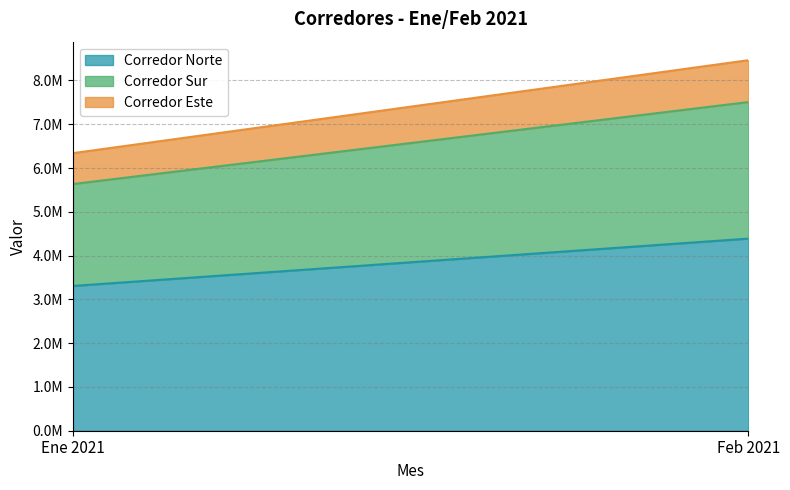

Rank the series at Feb 2021 from lowest to highest value.

Corredor Este, Corredor Sur, Corredor Norte